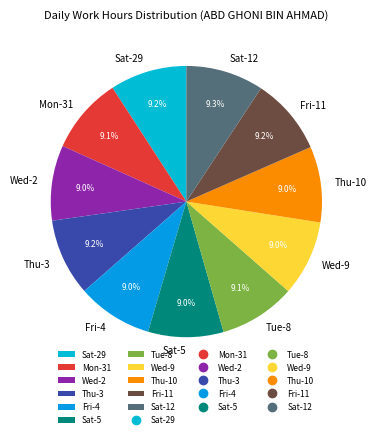

What is the total percentage of Tue-8 and Sat-29?

18.3%